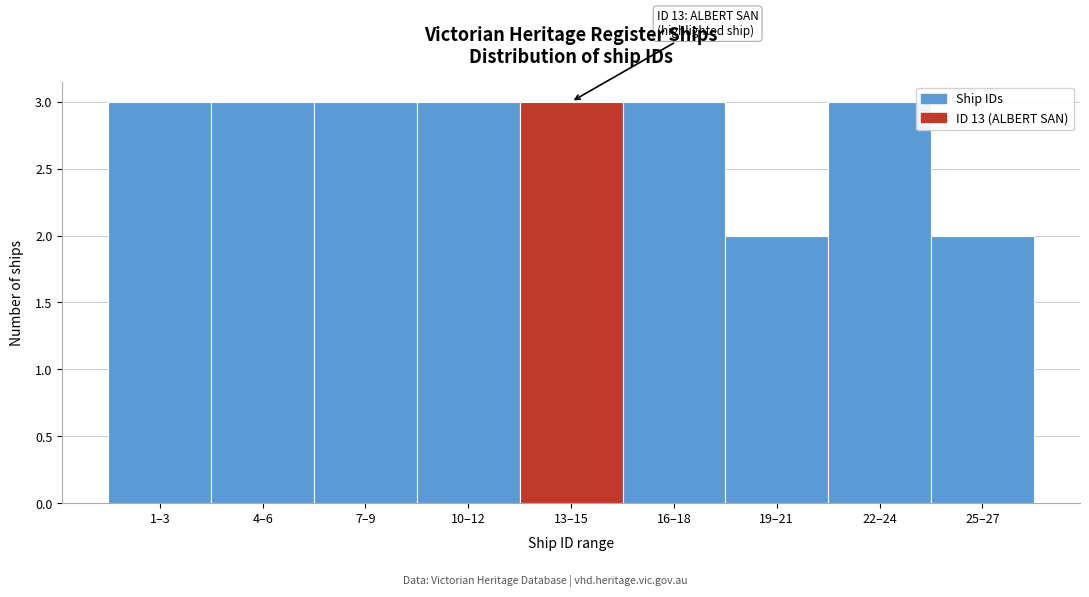

Reading left to right, transcribe all the data shown in this chart.

3	3	3	3	3	3	2	3	2